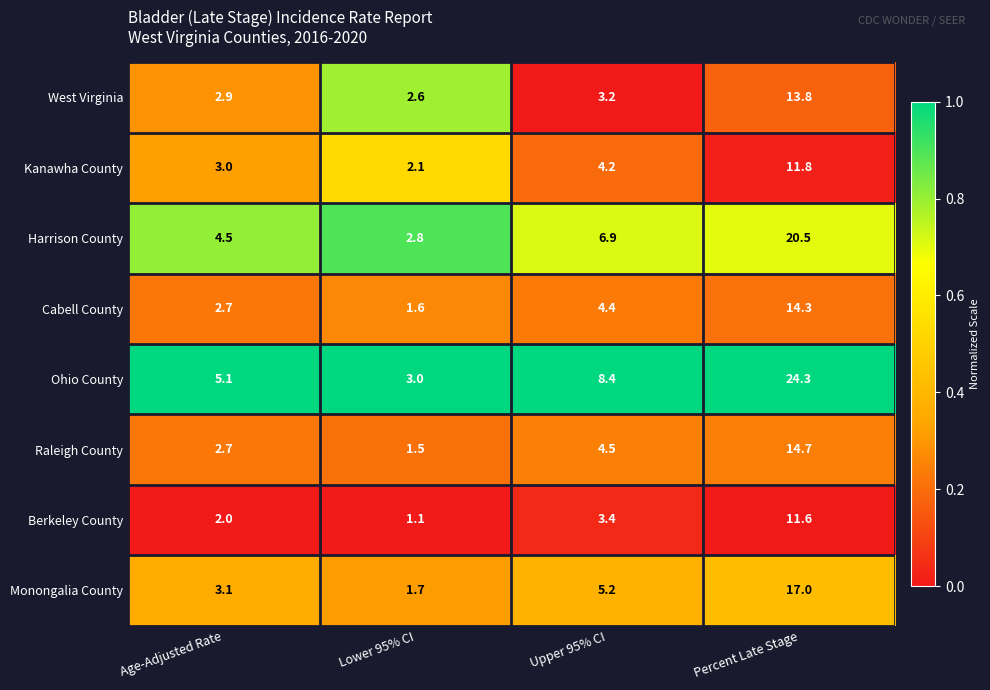

The value of Cabell County at Age-Adjusted Rate is 1.7. True or false?

False